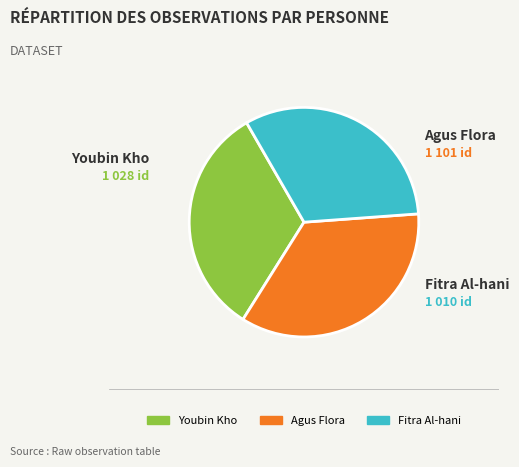

What is the ratio of the value at Youbin Kho to the value at Fitra Al-hani?

1.0